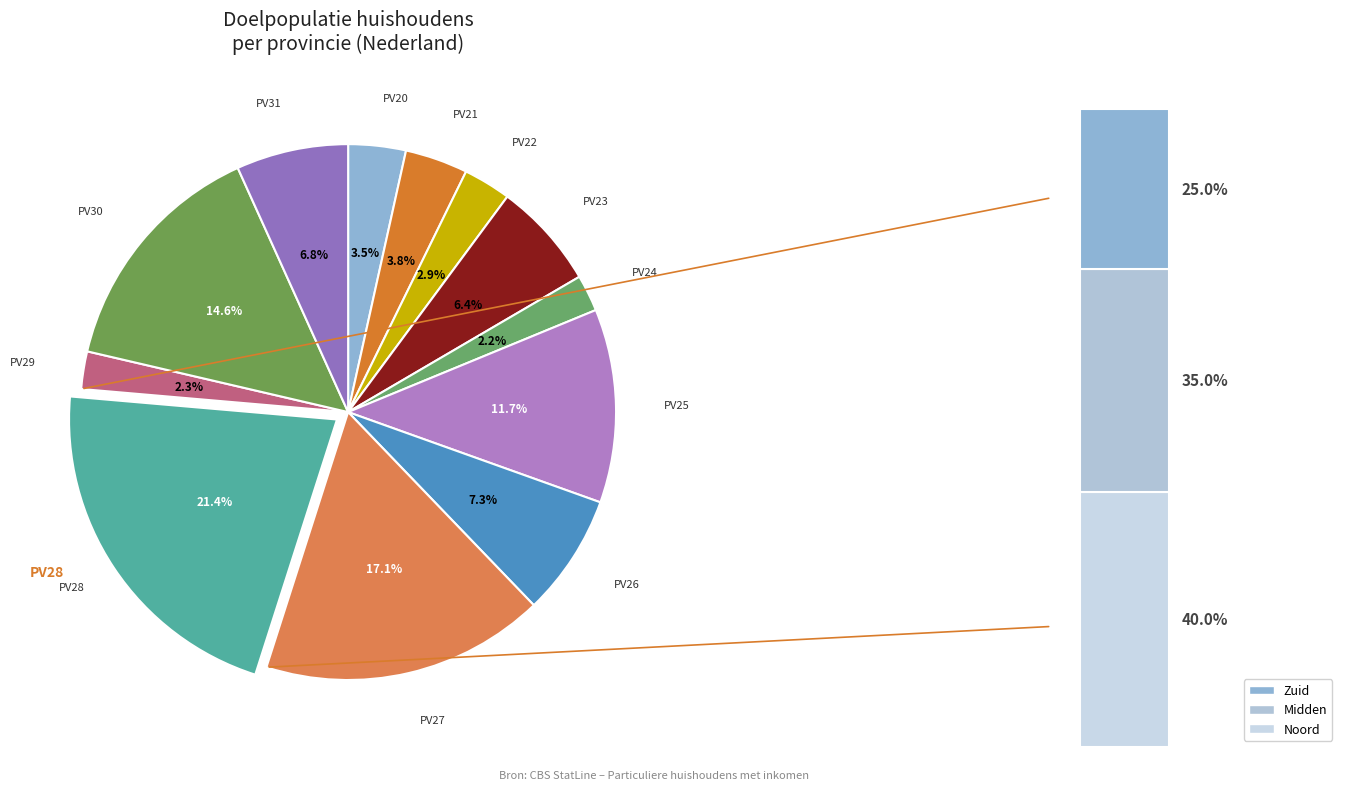

Combined, what portion of the pie is PV27 and PV23?

23.6%